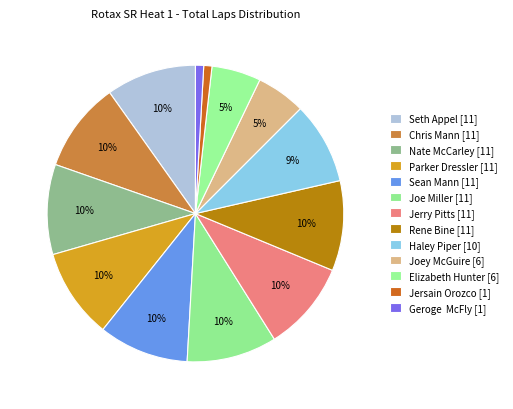

What percentage do Jerry Pitts and Joe Miller together represent?

19.6%